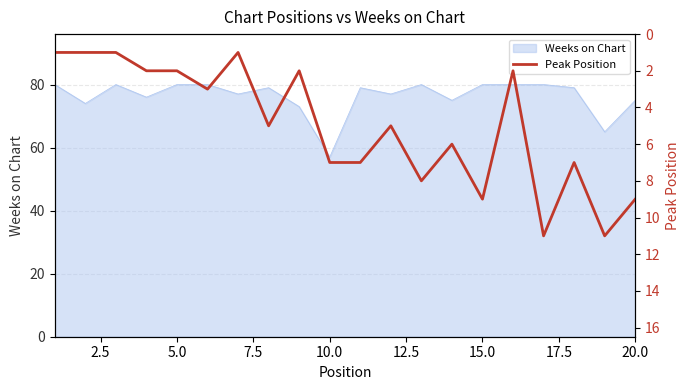

What is the minimum value for Weeks on Chart?

57